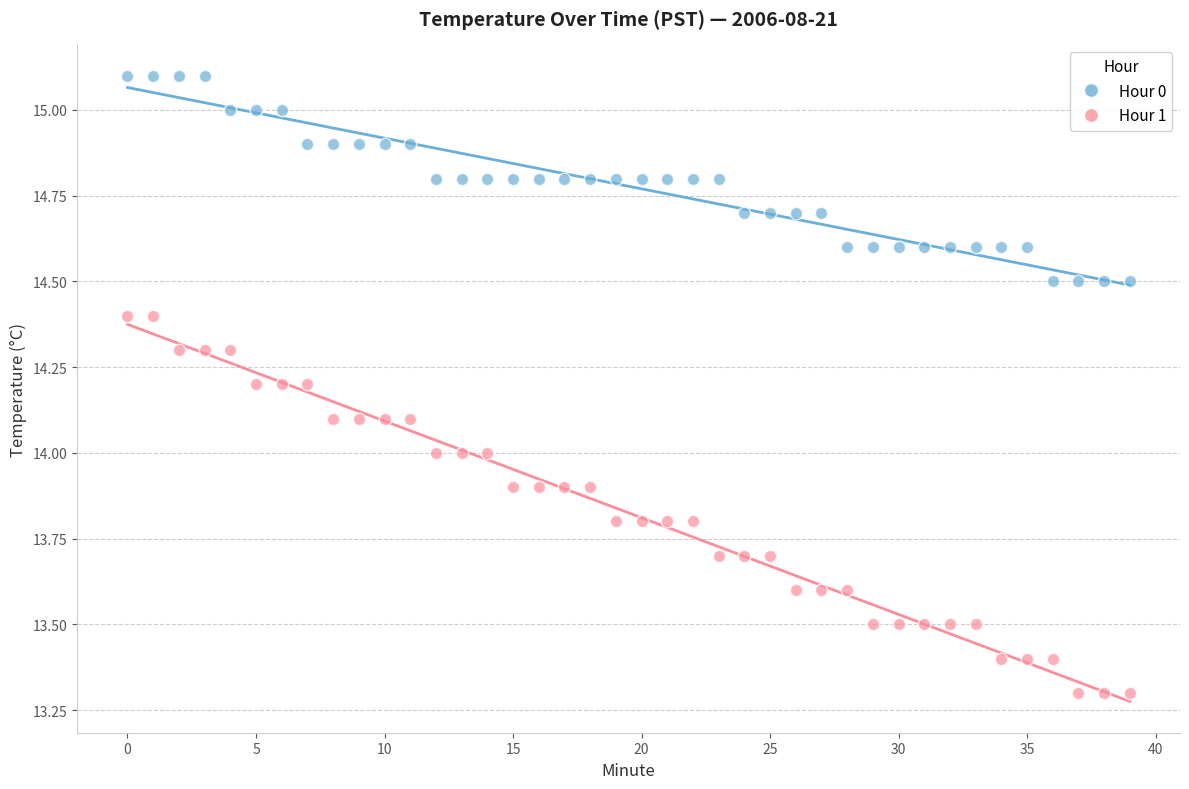

Which series has the widest spread of Y values?

Hour 1